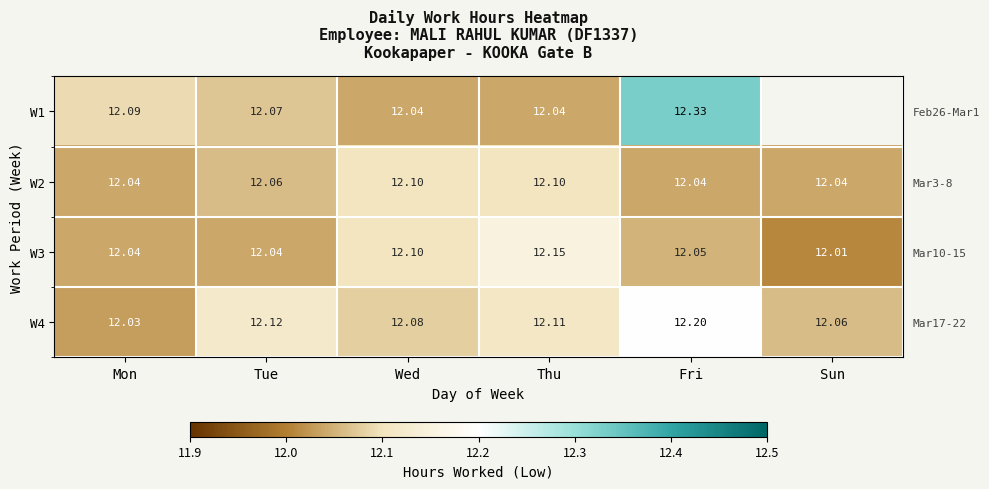

What is the total value across all series at Tue?

48.3